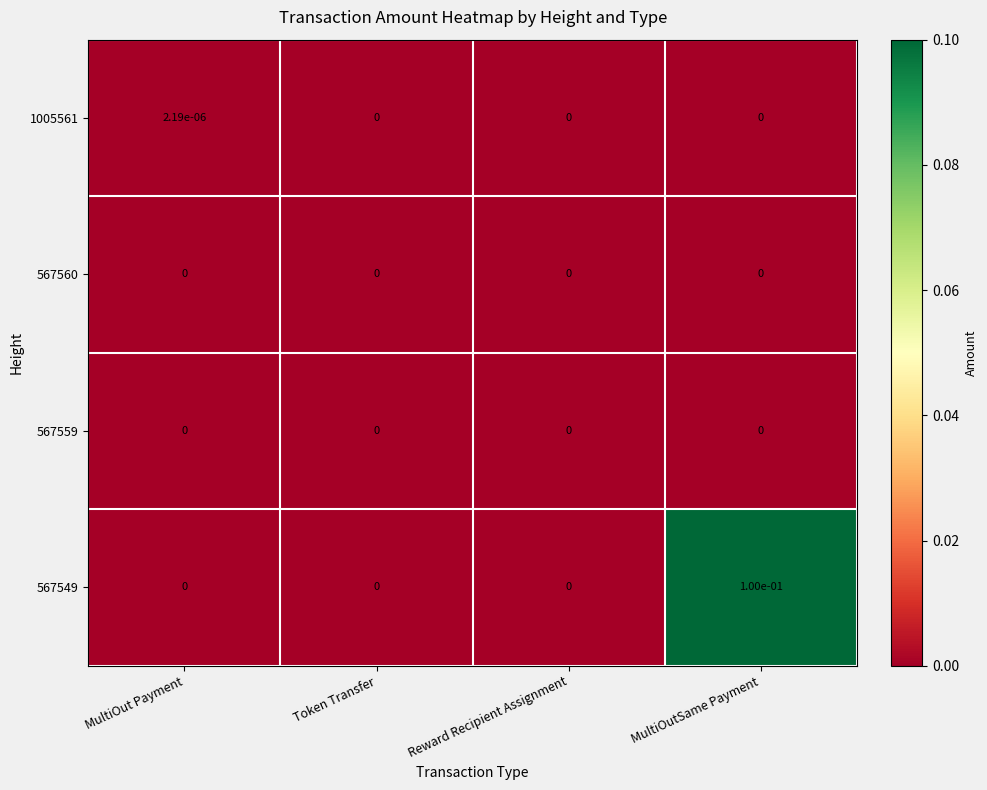

Is it true that 567559 equals 0.0 at MultiOut Payment?

True